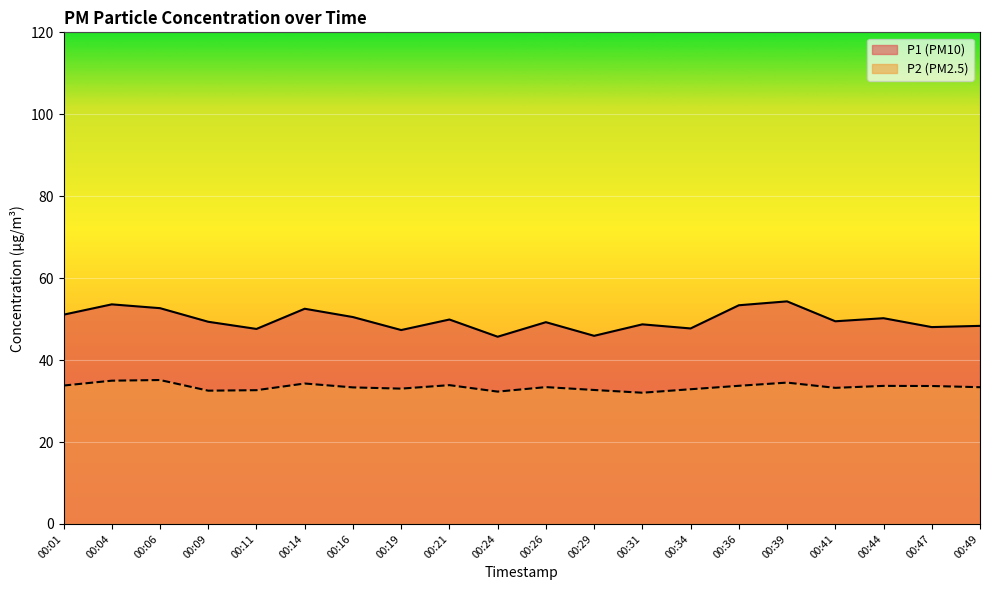

Which series has the largest total across all categories?

P1